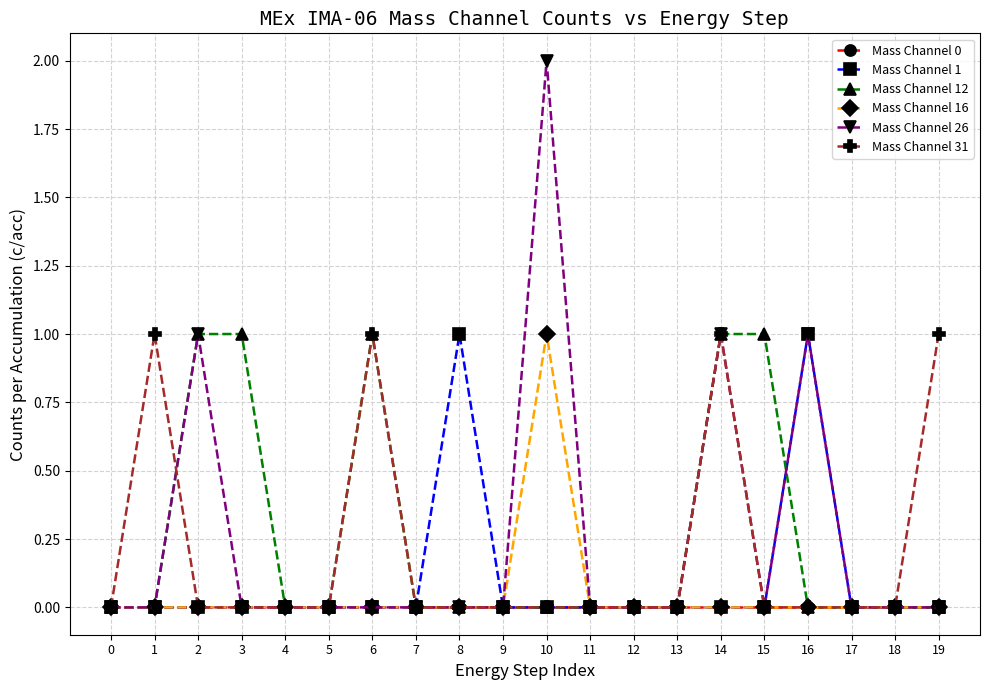

The value of Mass Channel 16 at 1 is -1. True or false?

False